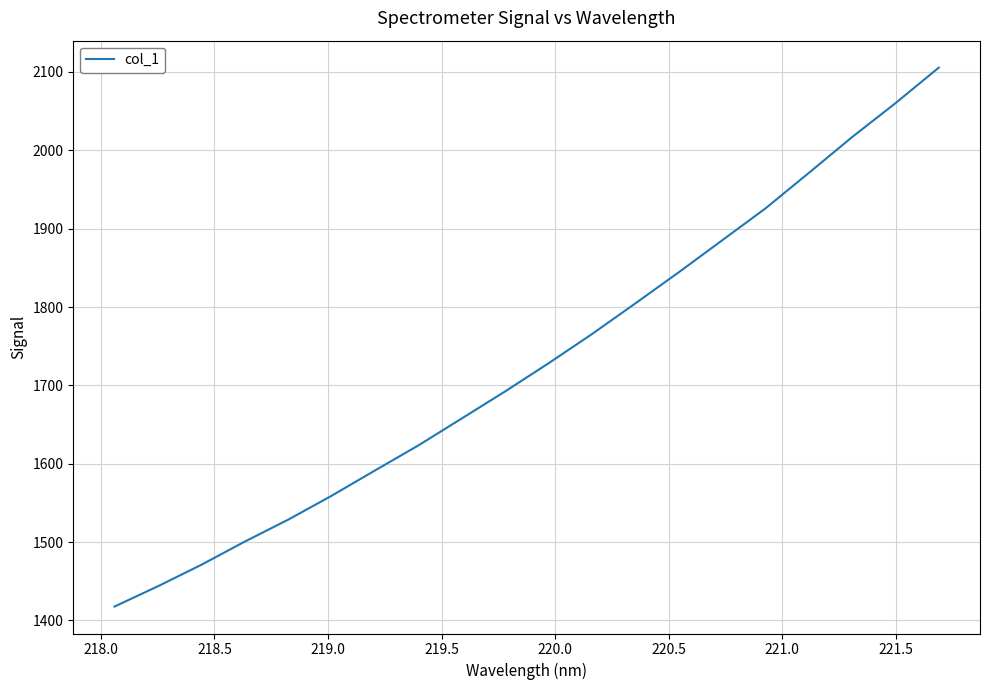

Reading left to right, list all the values displayed in this chart.

1417.7	1443.6	1471.0	1500.6	1528.6	1559.1	1591.4	1623.4	1657.7	1692.3	1728.1	1765.4	1804.6	1844.2	1885.0	1925.8	1971.1	2016.9	2060.2	2105.6